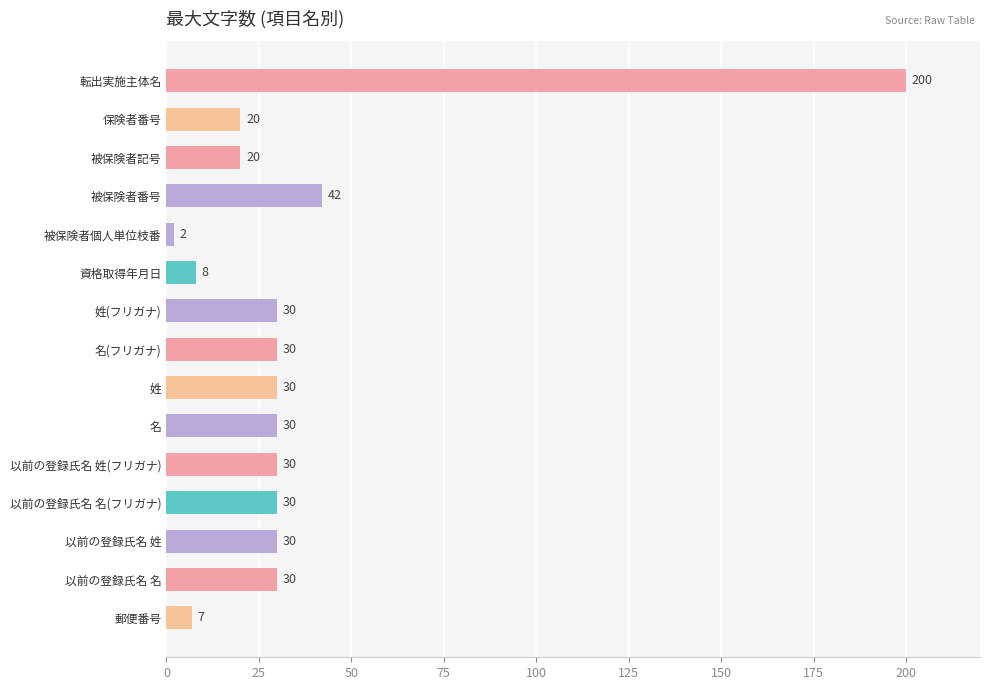

How many data points are less than 30?

5